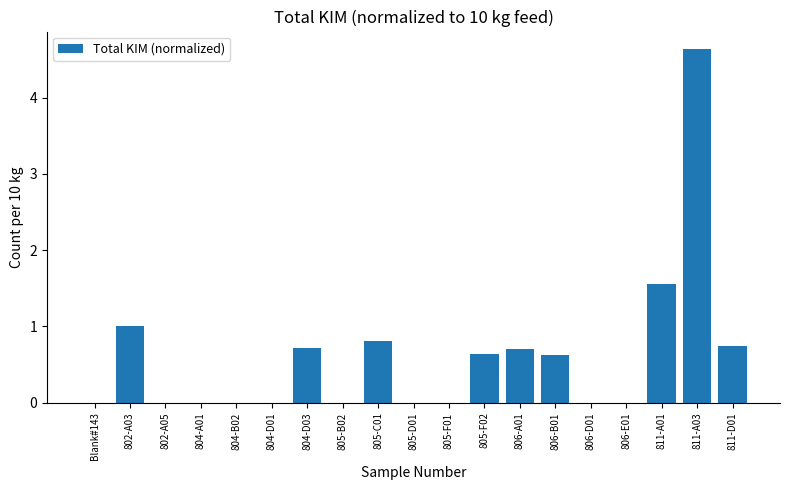

What is the sum of the values at 811-A03 and 806-A01?

5.3